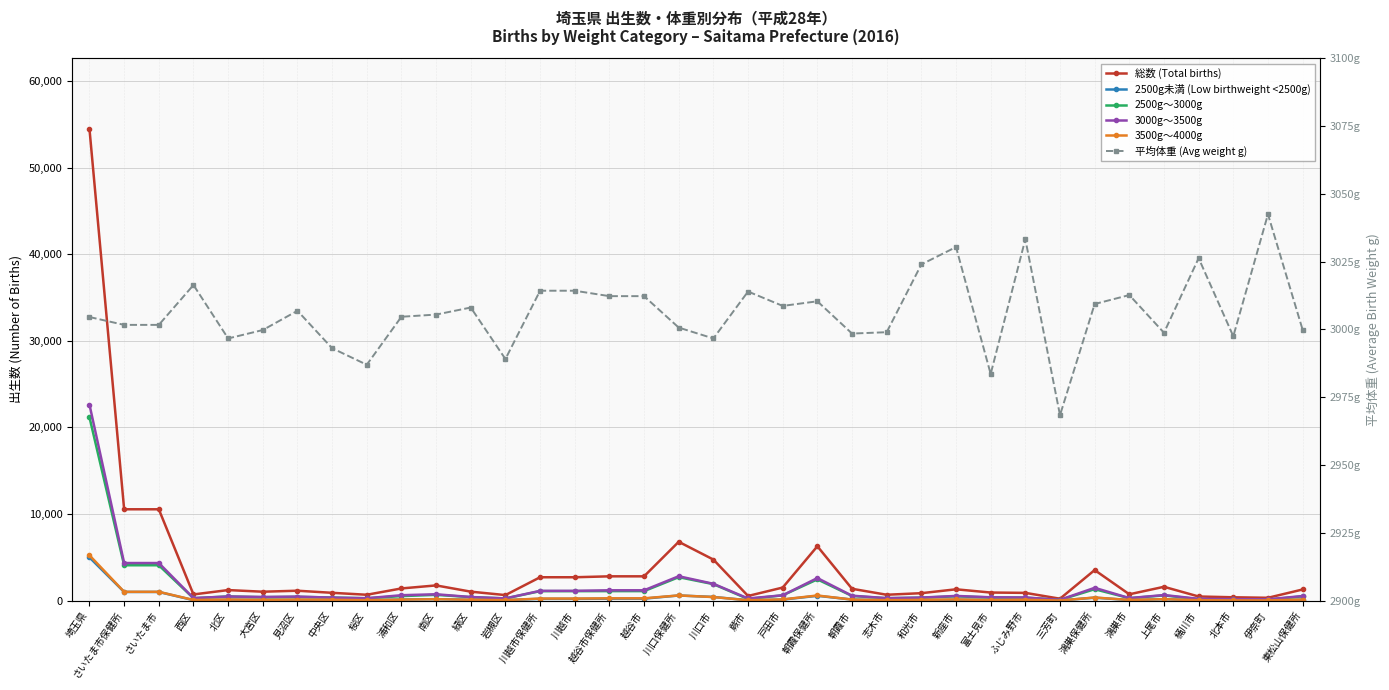

Read the 3500g～4000g value at 川口市.

414.0